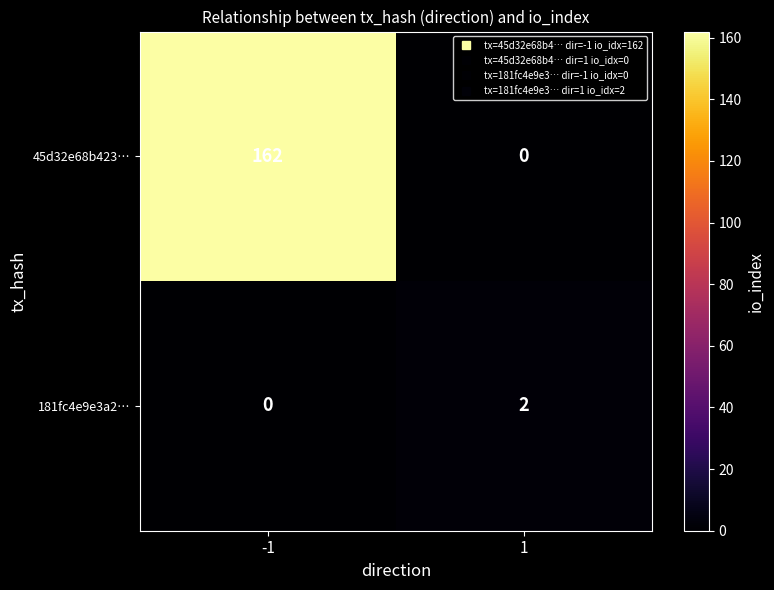

Which series has the largest range (max minus min)?

45d32e68b423…